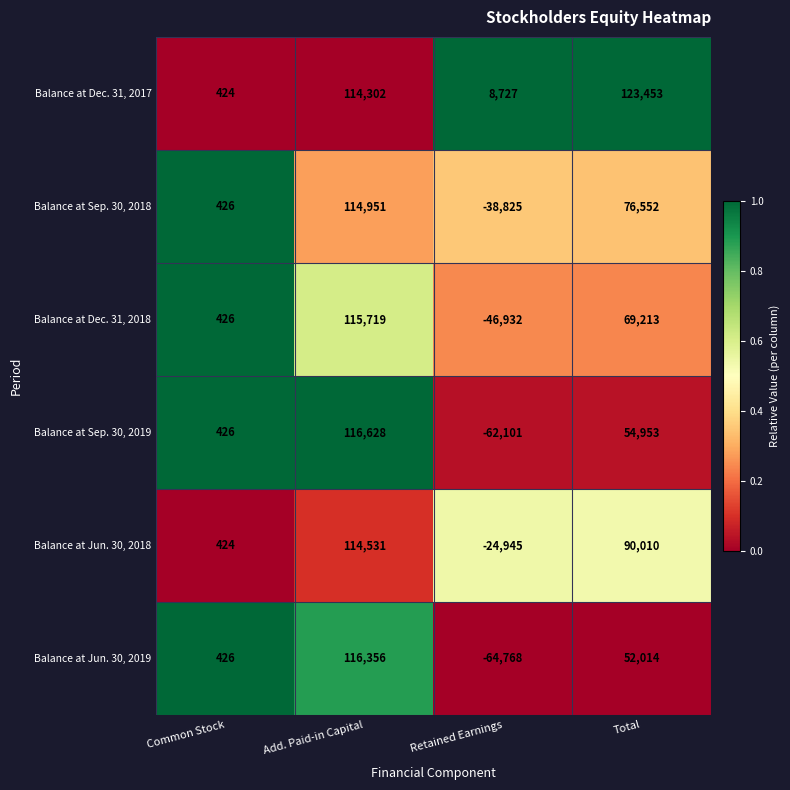

Which series has the largest range (max minus min)?

Balance at Jun. 30, 2019